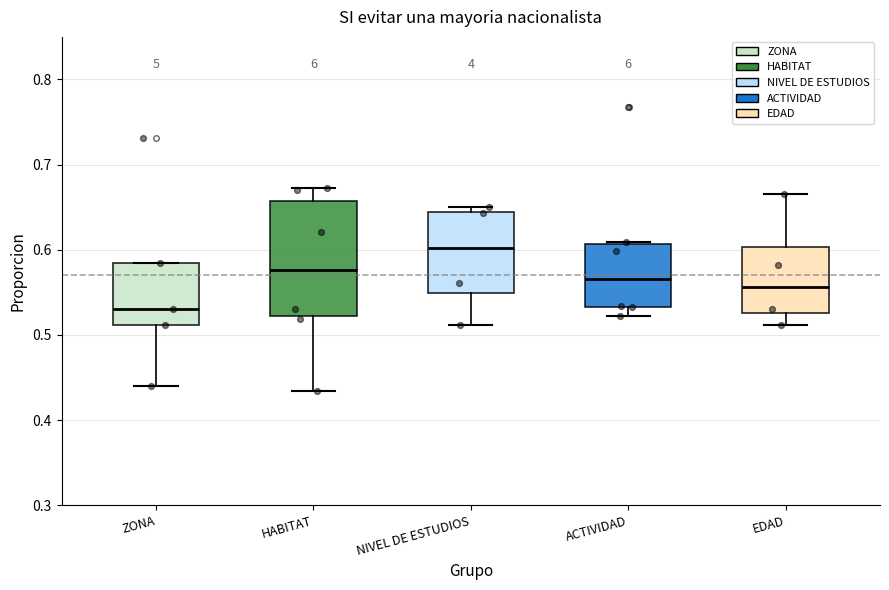

Comparing the boxes themselves (not the whiskers), which one is the tallest?

HABITAT